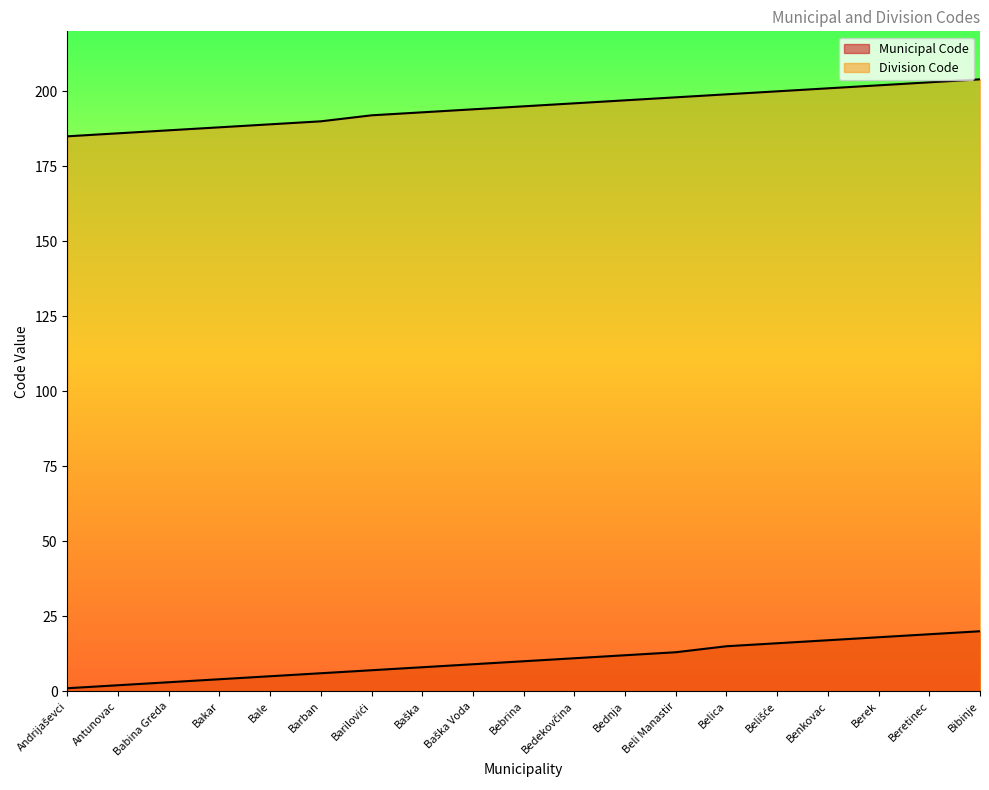

Reading left to right, what are all the values shown in this chart?

Municipal Code: Andrijaševci=1	Antunovac=2	Babina Greda=3	Bakar=4	Bale=5	Barban=6	Barilovići=7	Baška=8	Baška Voda=9	Bebrina=10	Bedekovčina=11	Bednja=12	Beli Manastir=13	Belica=15	Belišće=16	Benkovac=17	Berek=18	Beretinec=19	Bibinje=20
Division Code: Andrijaševci=185	Antunovac=186	Babina Greda=187	Bakar=188	Bale=189	Barban=190	Barilovići=192	Baška=193	Baška Voda=194	Bebrina=195	Bedekovčina=196	Bednja=197	Beli Manastir=198	Belica=199	Belišće=200	Benkovac=201	Berek=202	Beretinec=203	Bibinje=204